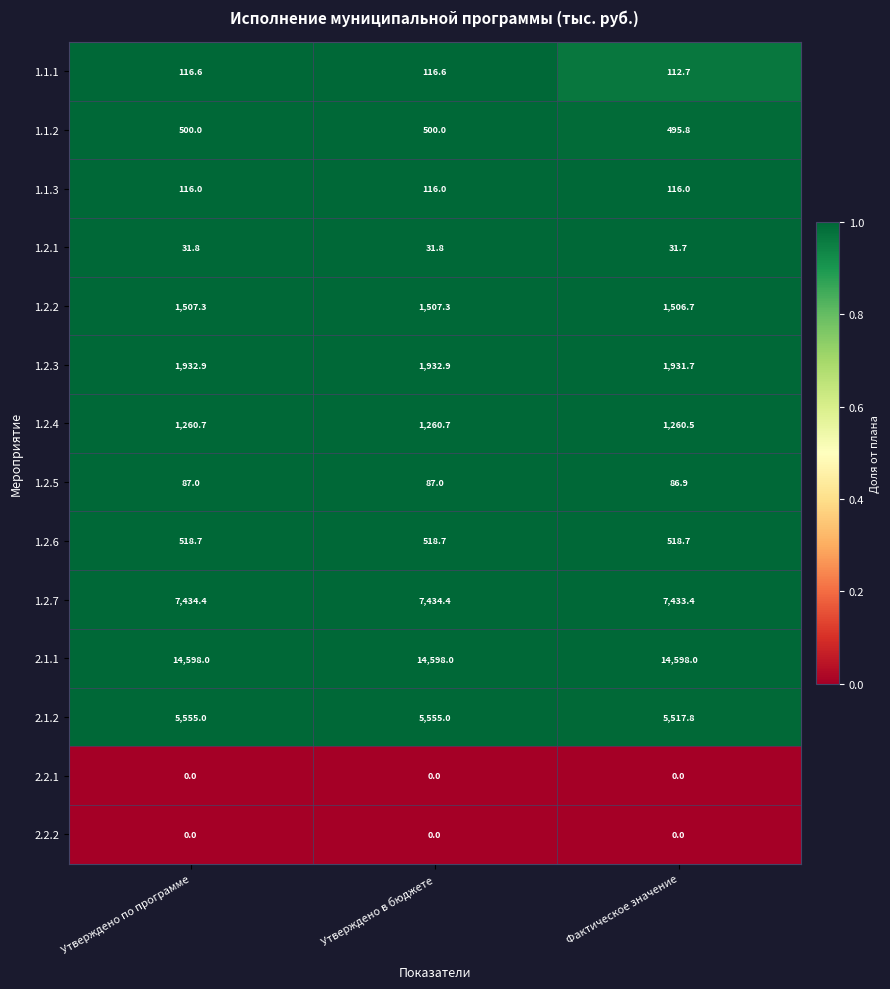

What is the spread (max minus min) of values at Утверждено по программе?

14598.0